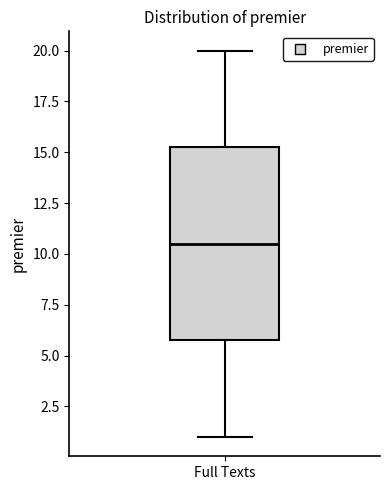

Where does the lower whisker of the box for Full Texts end on the y-axis? The values are not printed on the chart, so give them approximately, as read against the axis.

1.0